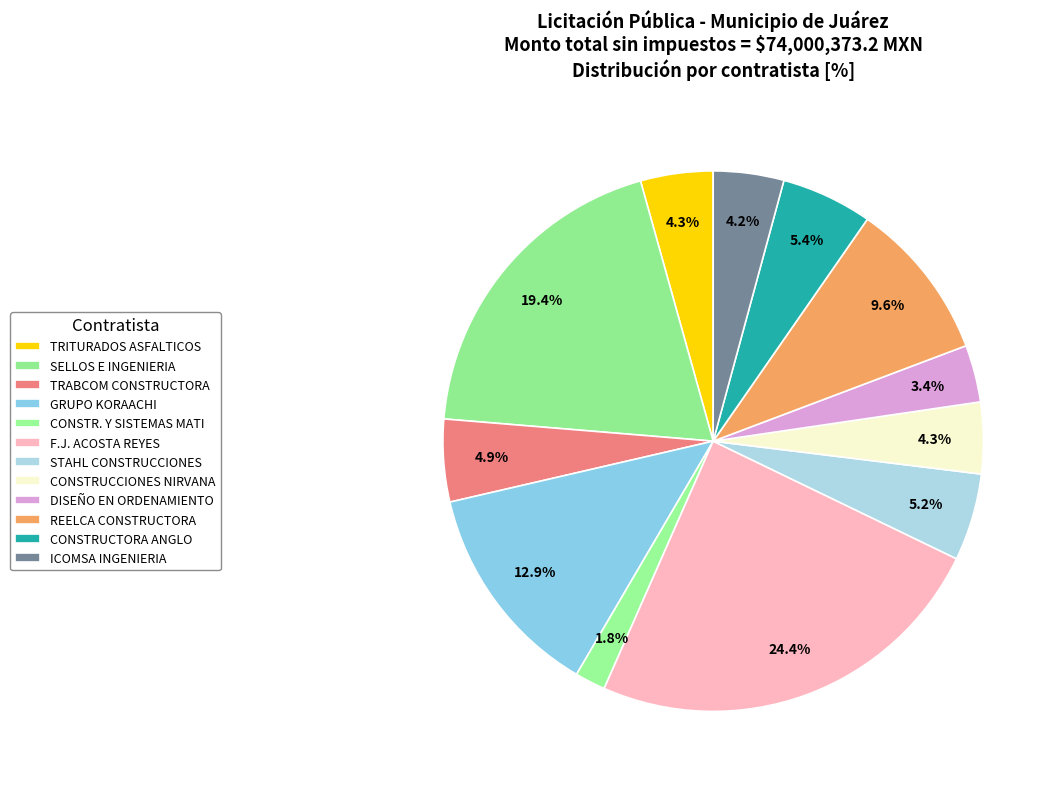

How many slices are in this pie chart?

12